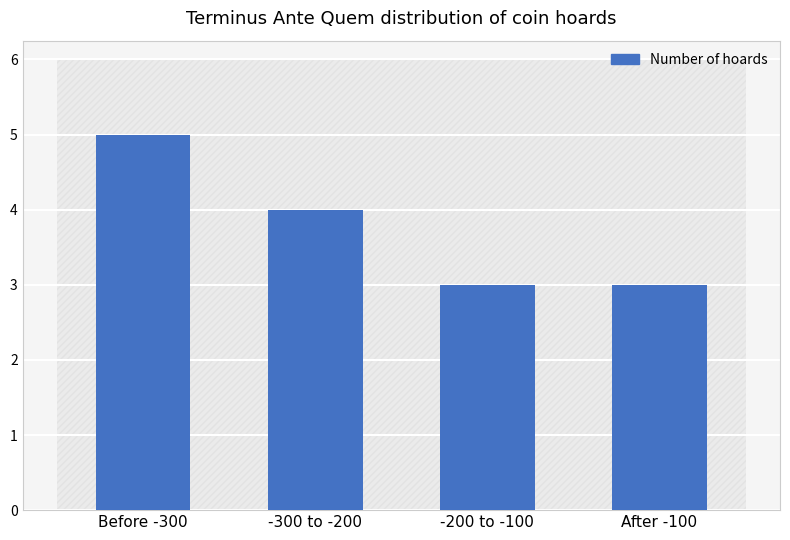

What is the label of the 2nd bar from the right?

-200 to -100